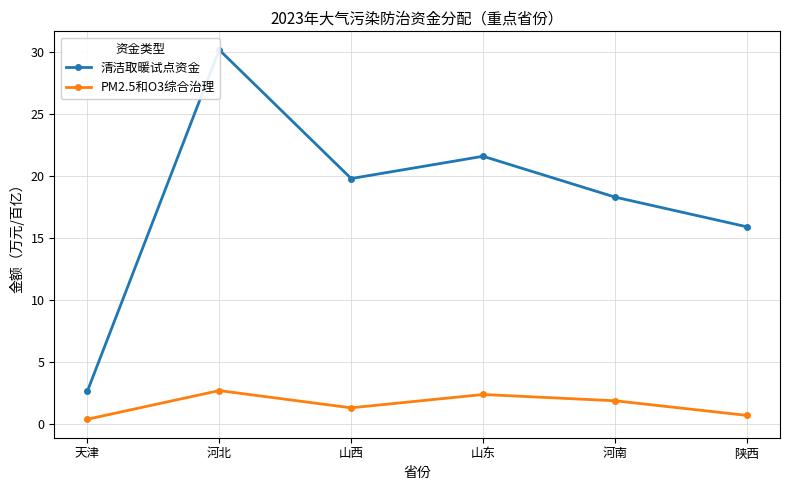

The value of PM2.5和O3综合治理 at 山西 is 1.3. True or false?

True